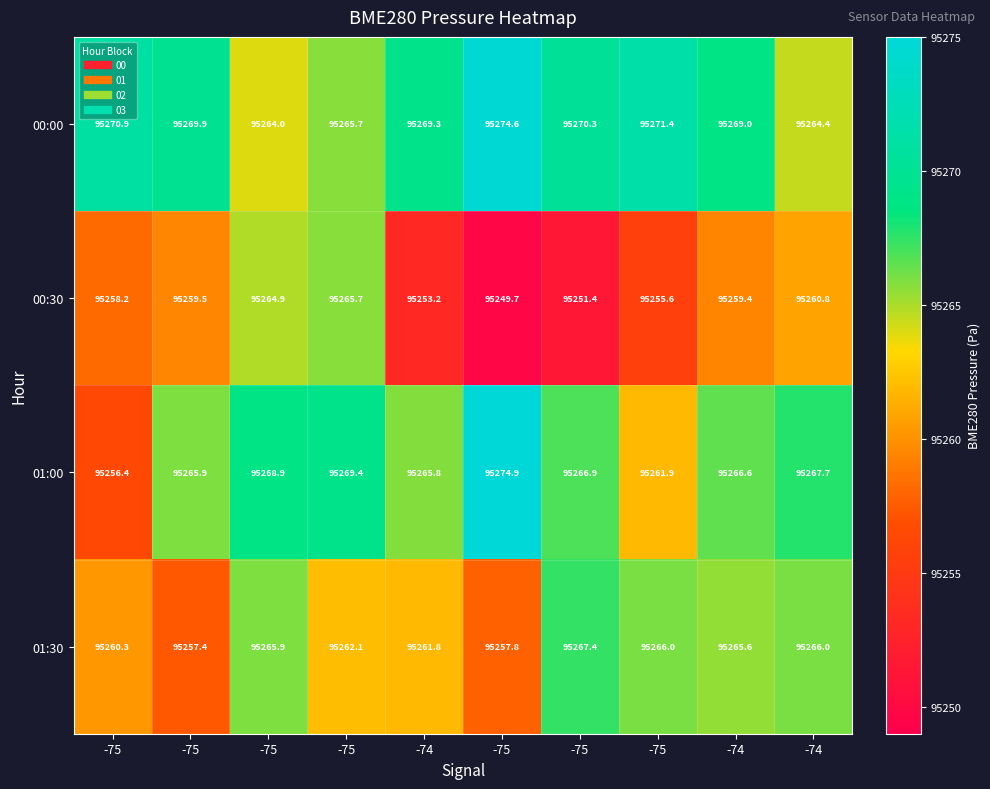

At how many categories does at least one series exceed 95265?

10